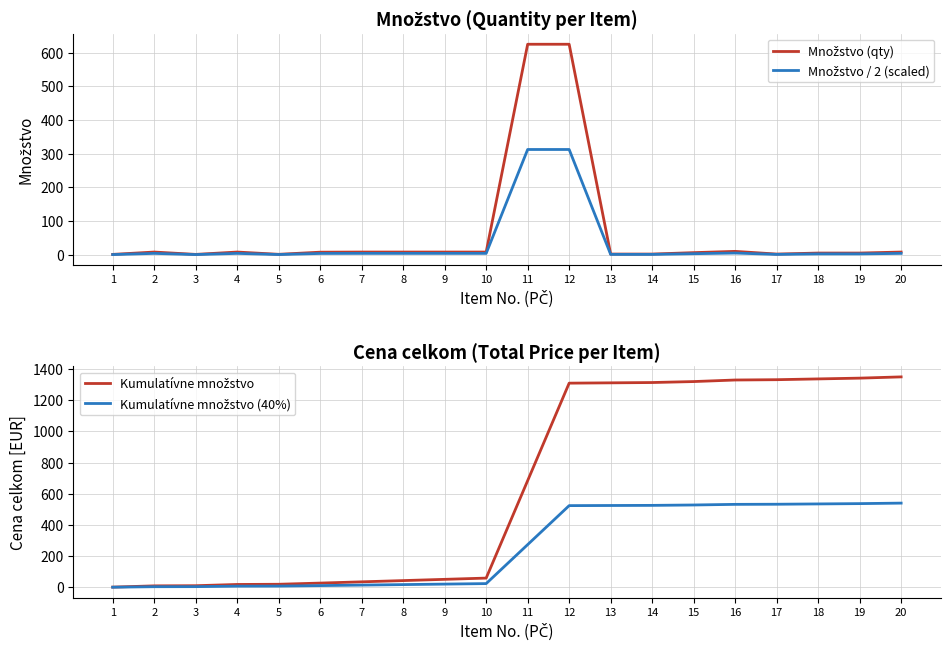

Is the value of Množstvo / 2 (scaled) at 7 greater than the value of Kumulatívne množstvo (40%) at 19?

No